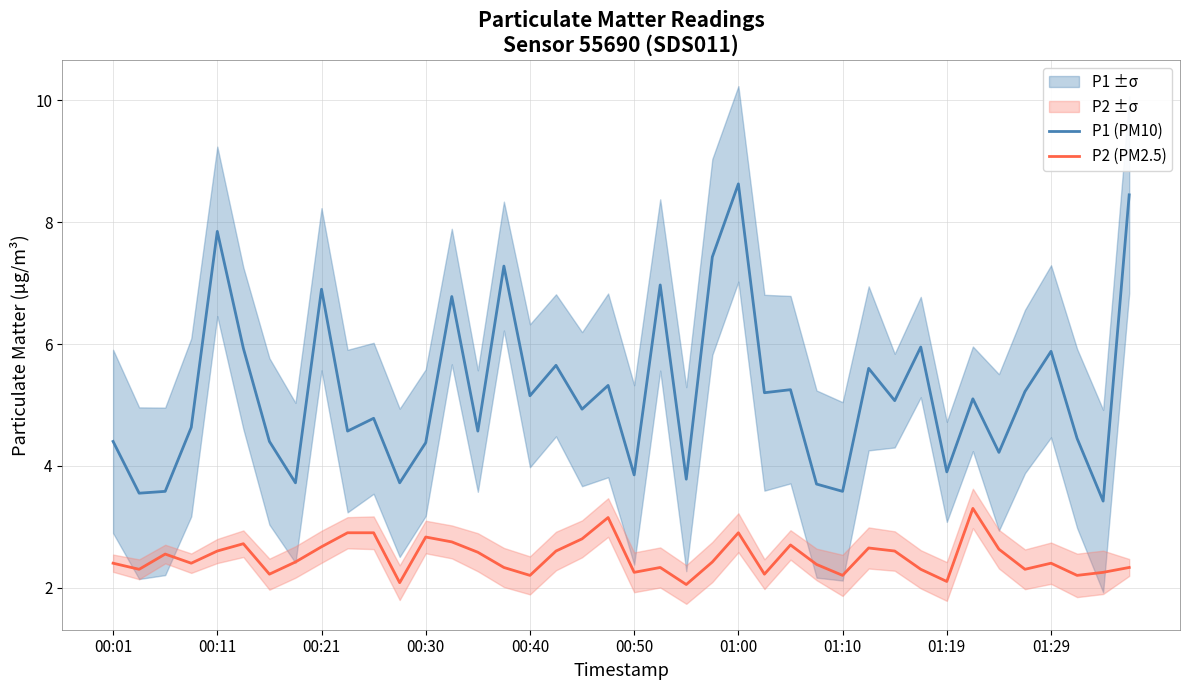

Which series has the widest spread of values?

P1 (PM10)